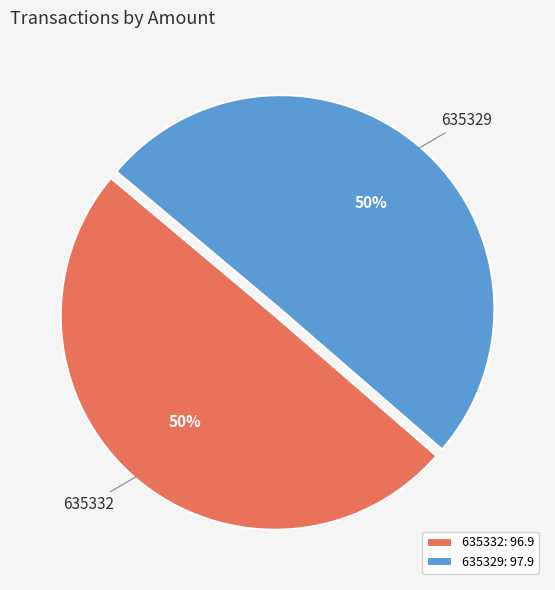

What is the ratio of the value at 635329 to the value at 635332?

1.0